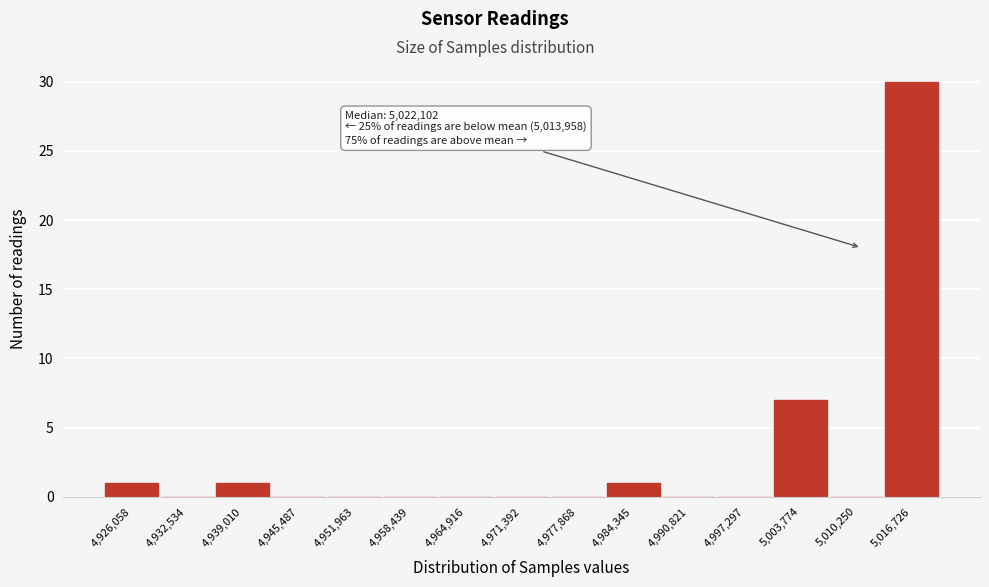

Reading left to right, what are all the values shown in this chart?

4,926,058=1	4,932,534=0	4,939,010=1	4,945,487=0	4,951,963=0	4,958,439=0	4,964,916=0	4,971,392=0	4,977,868=0	4,984,345=1	4,990,821=0	4,997,297=0	5,003,774=7	5,010,250=0	5,016,726=30